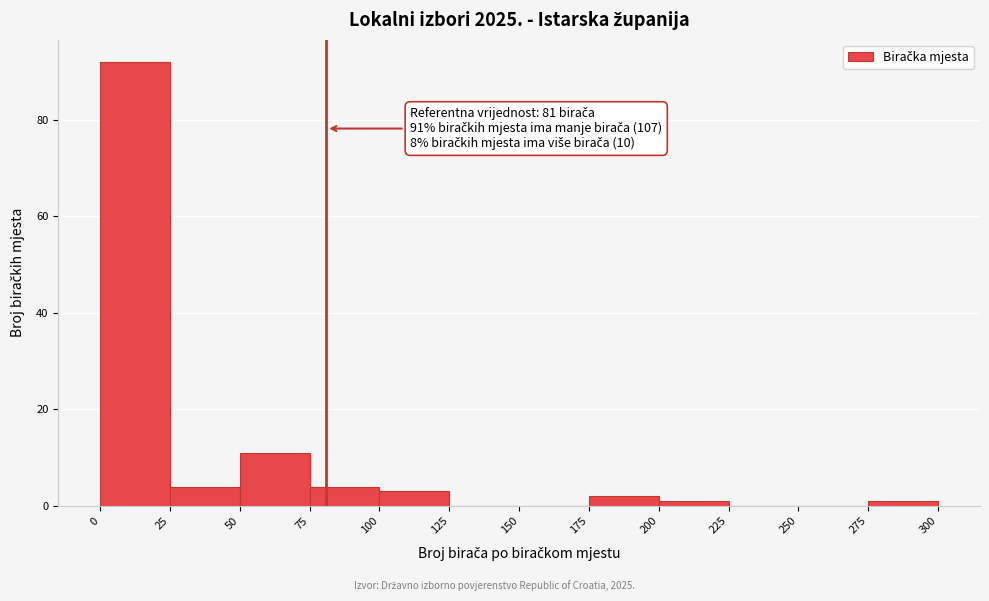

Which range on the x-axis has the tallest bar?

0 to 25